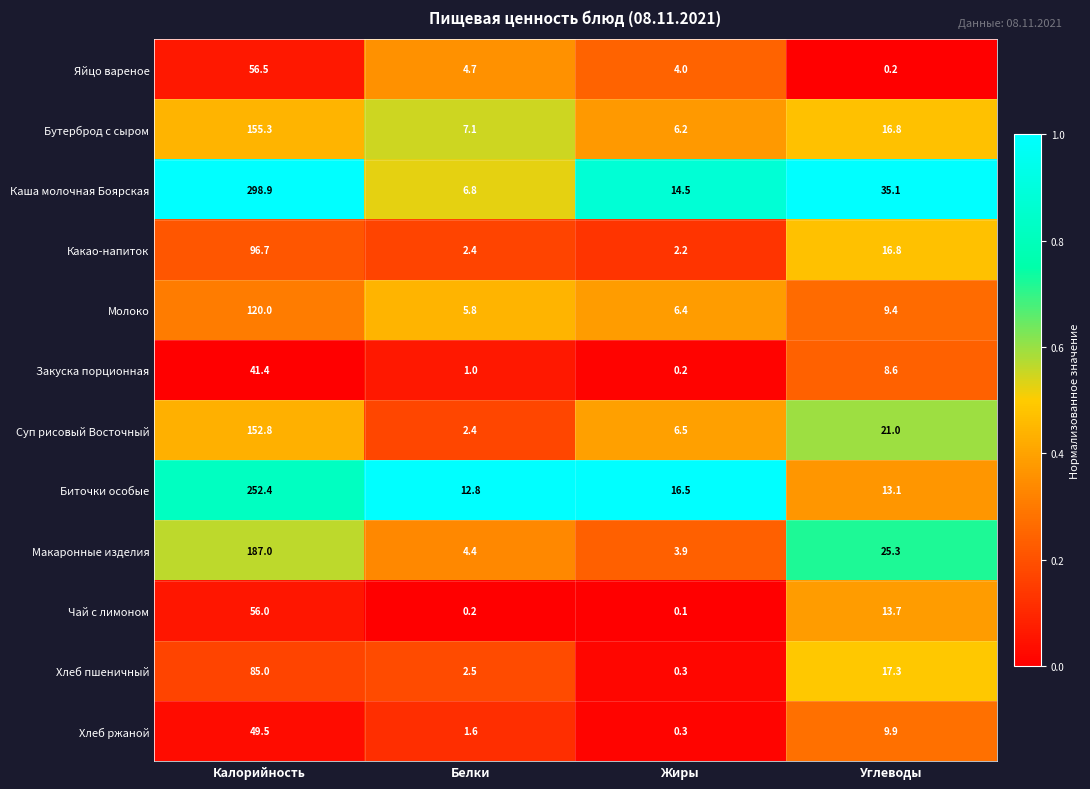

Rank the categories by Биточки особые value from highest to lowest.

Калорийность, Жиры, Углеводы, Белки